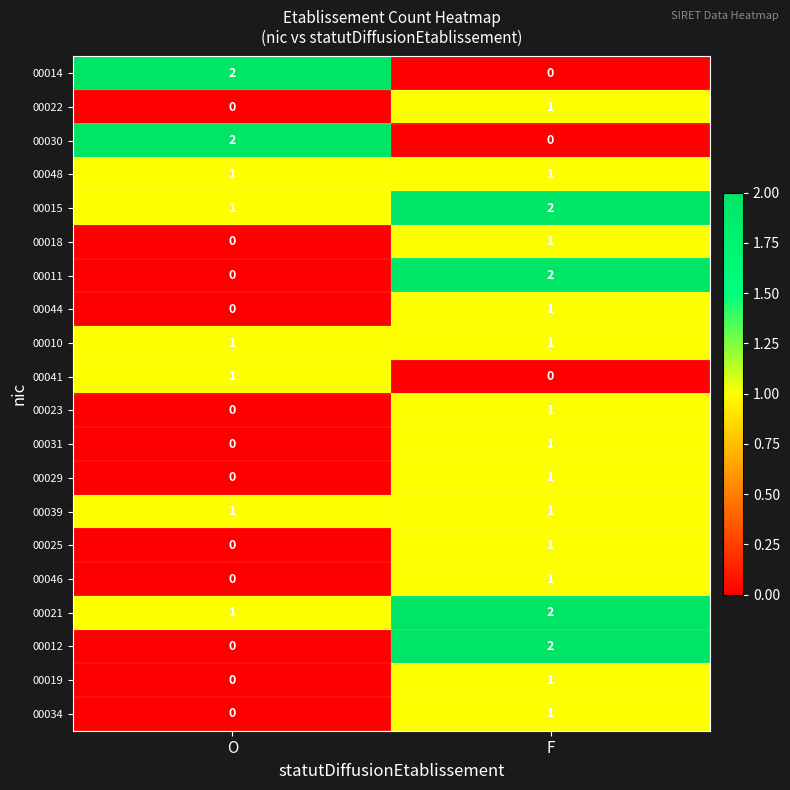

The value of 00014 at O is 3. True or false?

False